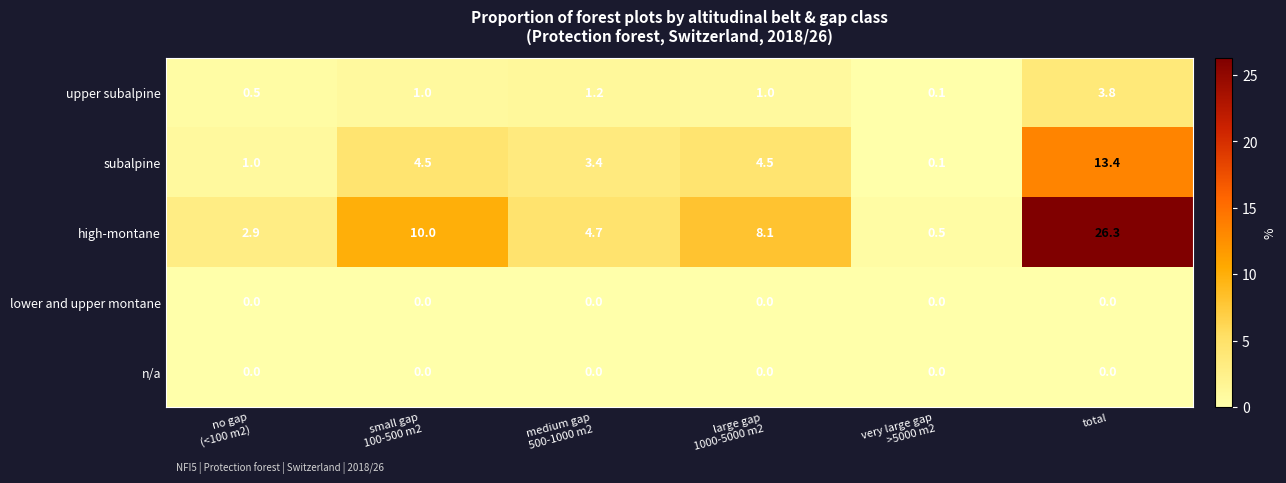

Which series has the largest range (max minus min)?

high-montane